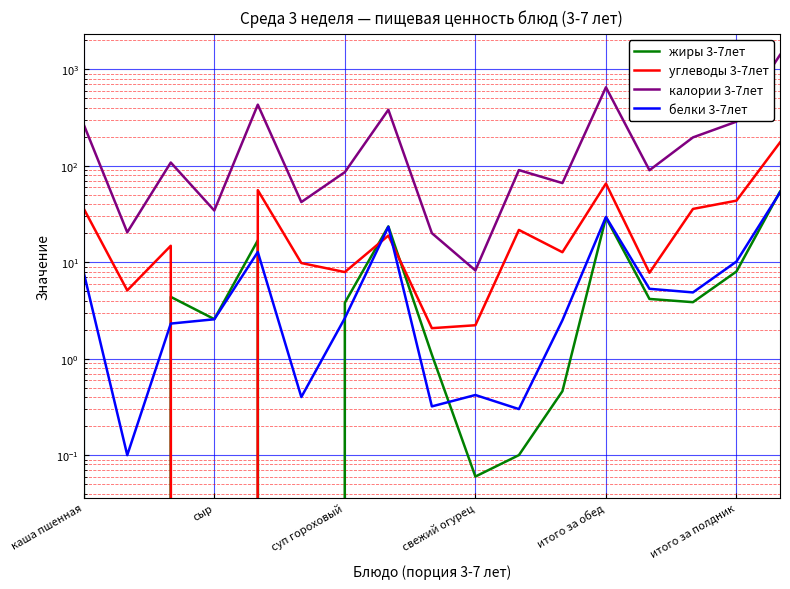

After their last crossing, which series has the higher values: углеводы 3-7лет or жиры 3-7лет?

углеводы 3-7лет